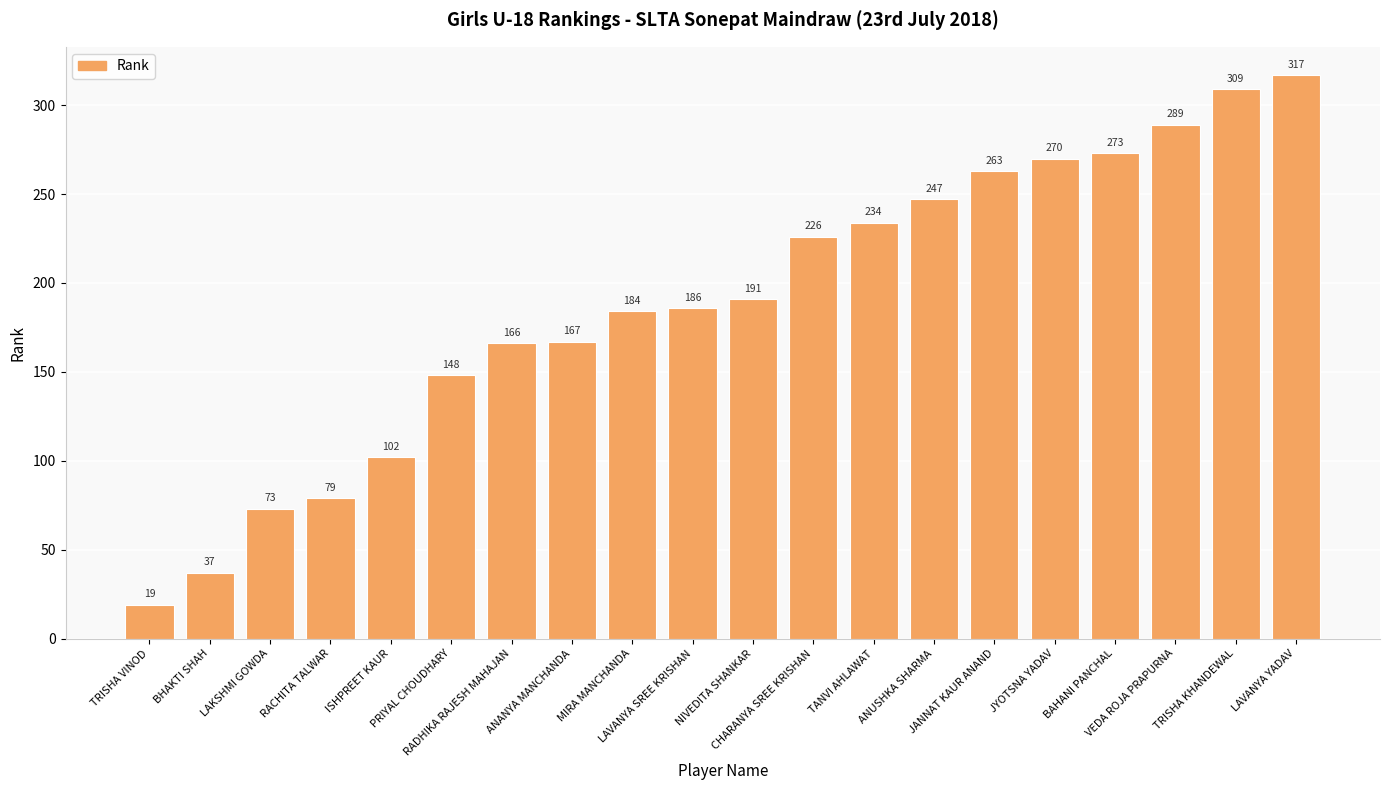

List the labels in order of value, largest first.

LAVANYA YADAV, TRISHA KHANDEWAL, VEDA ROJA PRAPURNA, BAHANI PANCHAL, JYOTSNA YADAV, JANNAT KAUR ANAND, ANUSHKA SHARMA, TANVI AHLAWAT, CHARANYA SREE KRISHAN, NIVEDITA SHANKAR, LAVANYA SREE KRISHAN, MIRA MANCHANDA, ANANYA MANCHANDA, RADHIKA RAJESH MAHAJAN, PRIYAL CHOUDHARY, ISHPREET KAUR, RACHITA TALWAR, LAKSHMI GOWDA, BHAKTI SHAH, TRISHA VINOD